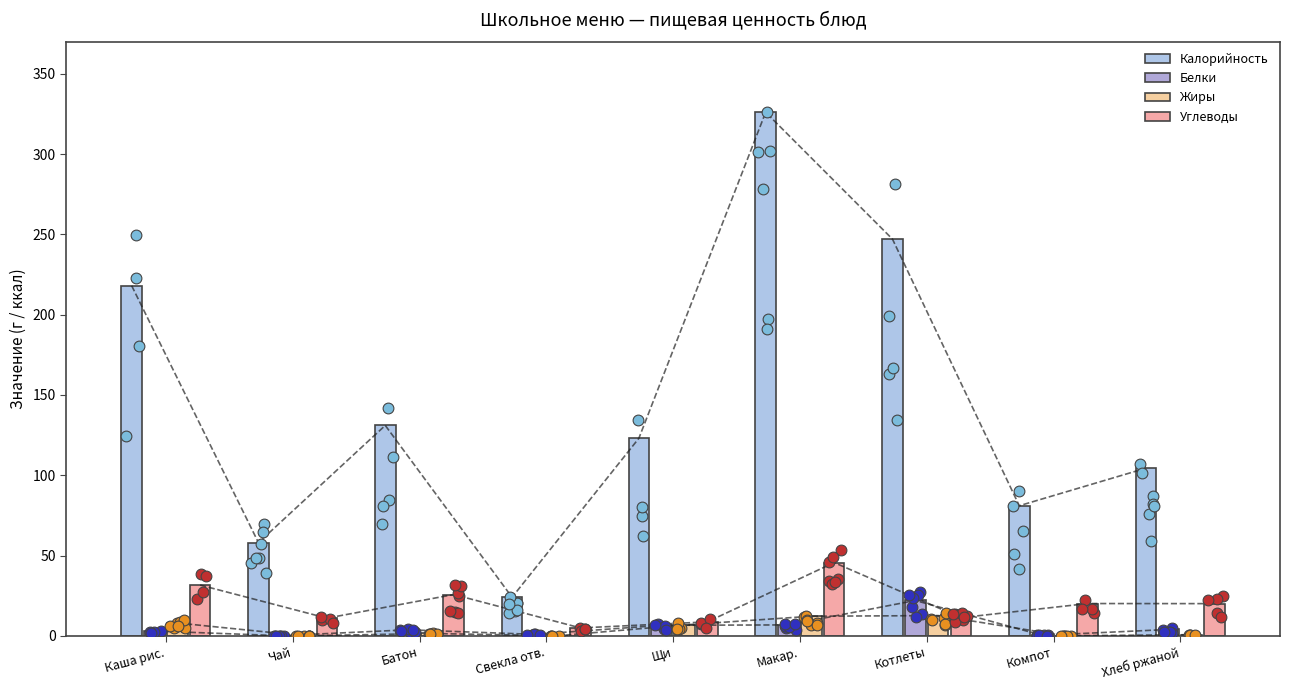

Which series has the largest Y range (max minus min)?

Калорийность